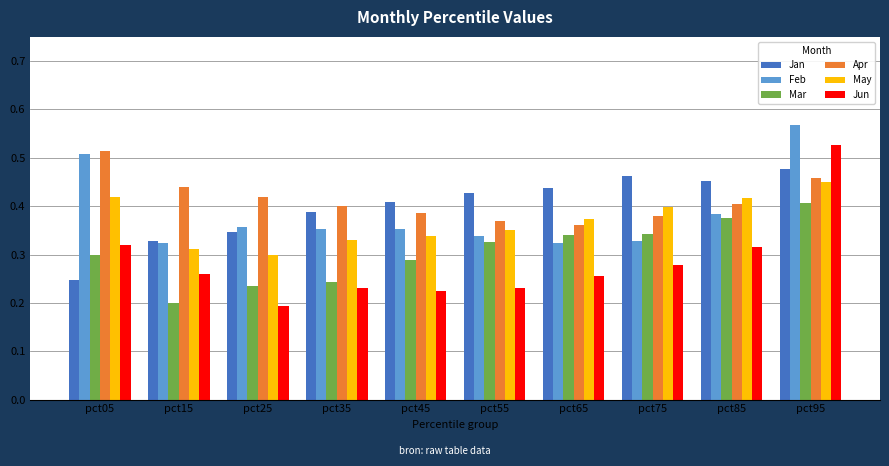

What is the sum of the Feb values at pct75 and pct65?

0.7